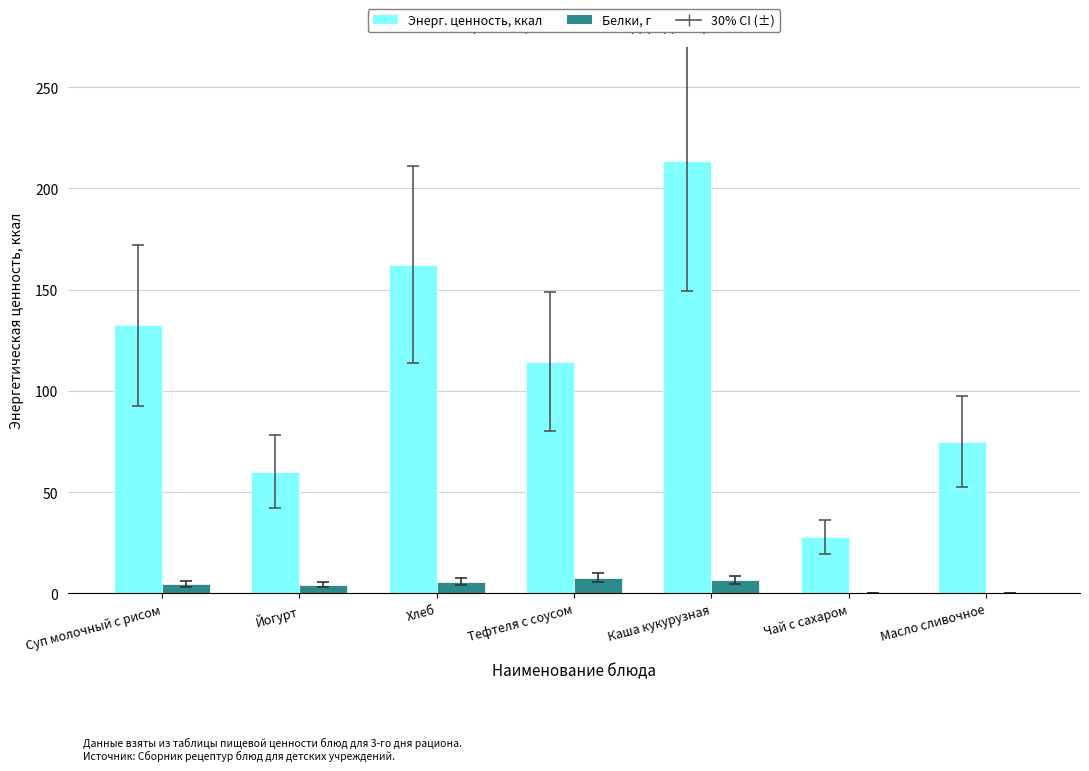

Is it true that Энерг. ценность, ккал equals 213.6 at Каша кукурузная?

True